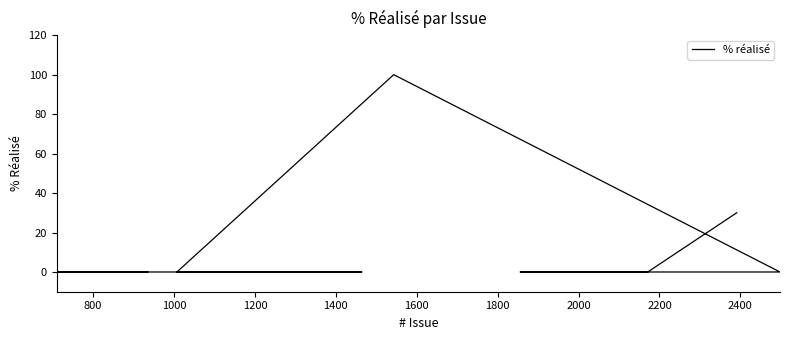

How many lines are shown in the chart?

1